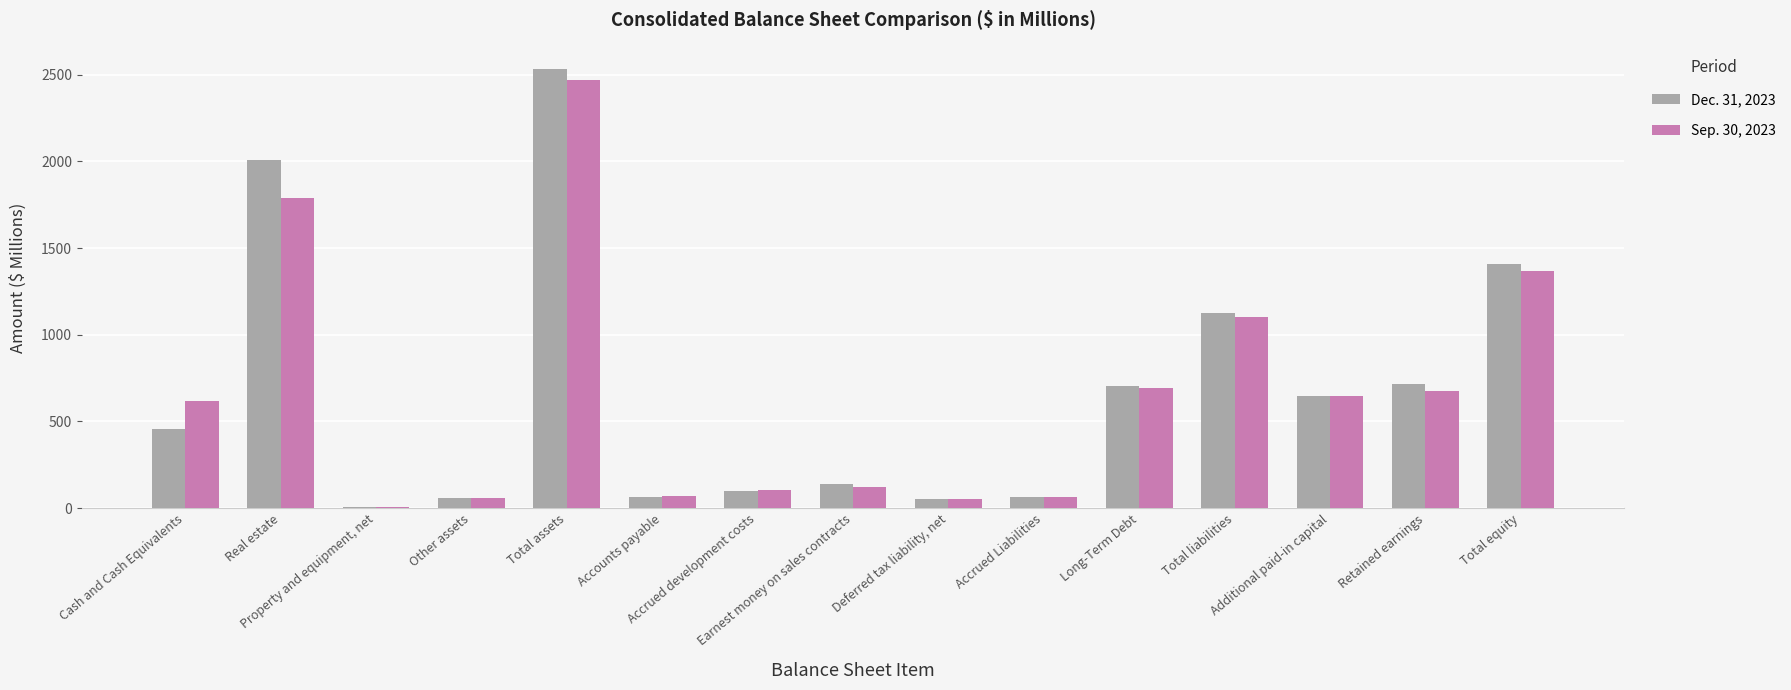

How many groups of bars are there?

15